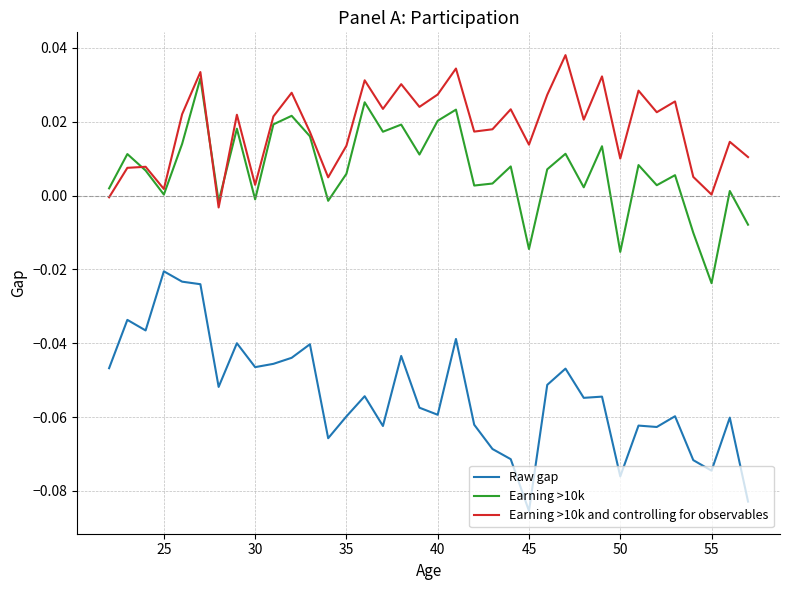

In Earning >10k and controlling for observables, how many points are higher than both neighbors (excluding endpoints)?

13